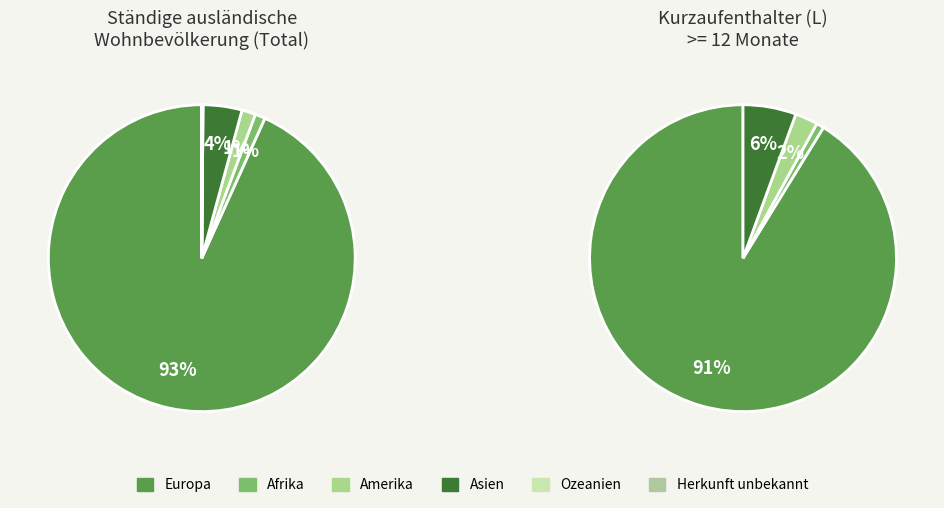

The Amerika slice represents 1% of the pie. True or false?

True